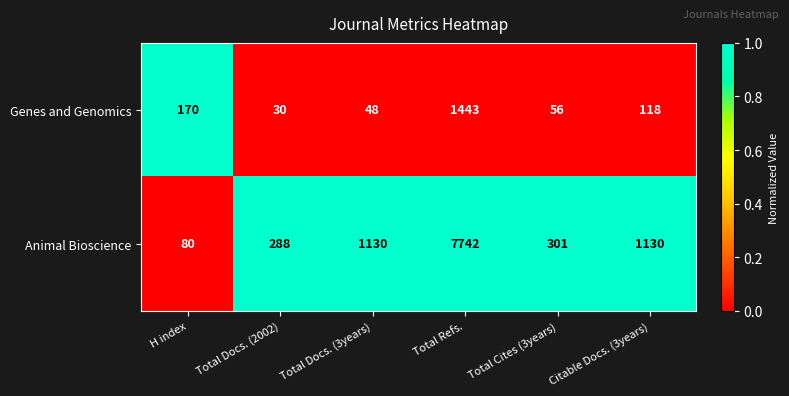

What is the sum of all Genes and Genomics values?

1865